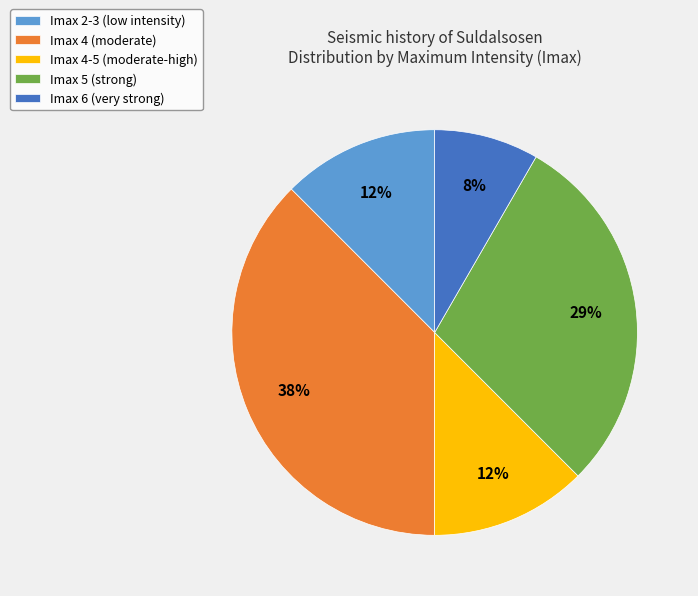

Is the sum of Imax 6 (very strong) and Imax 2-3 (low intensity) greater than half?

No